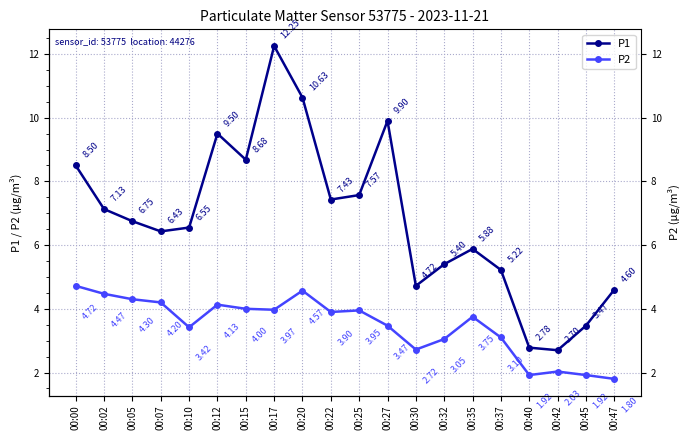

How many data points does each series have?

20